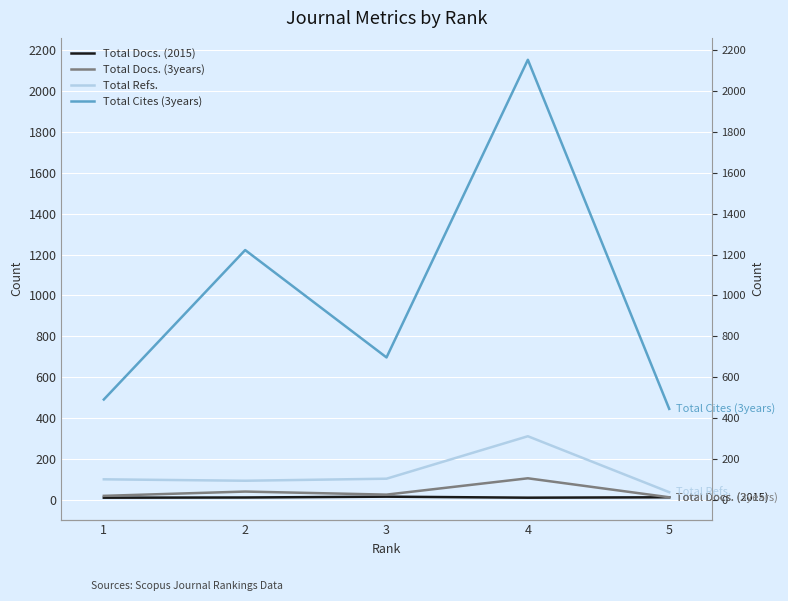

What is the value of the Total Docs. (2015) point at the 5th from the left?

11